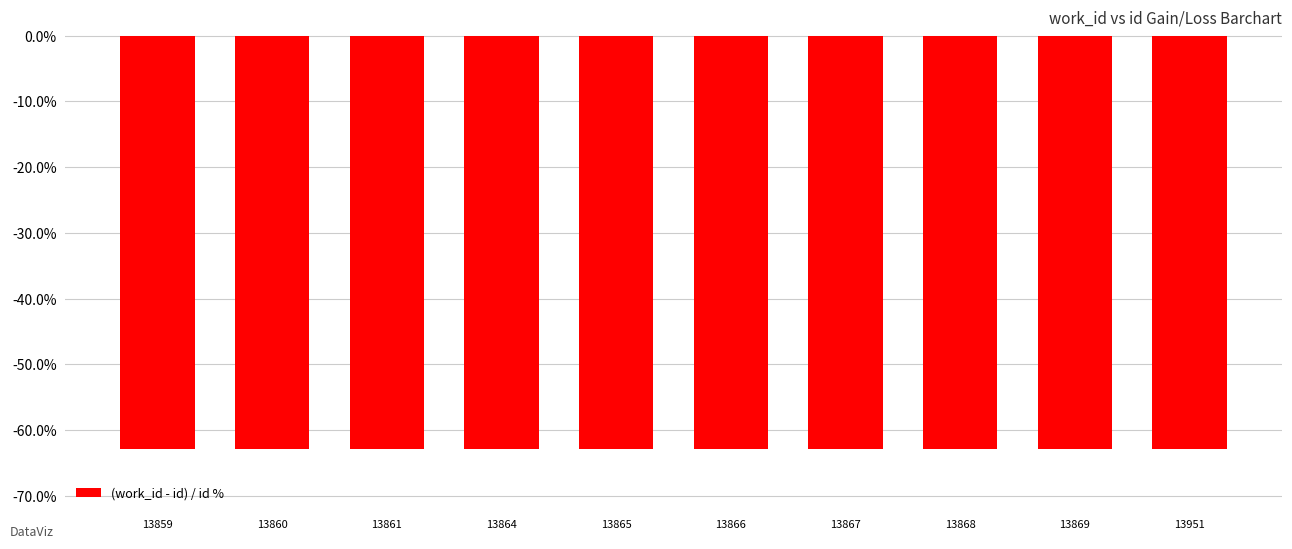

What is the value of the 6th bar from the left?

-62.9